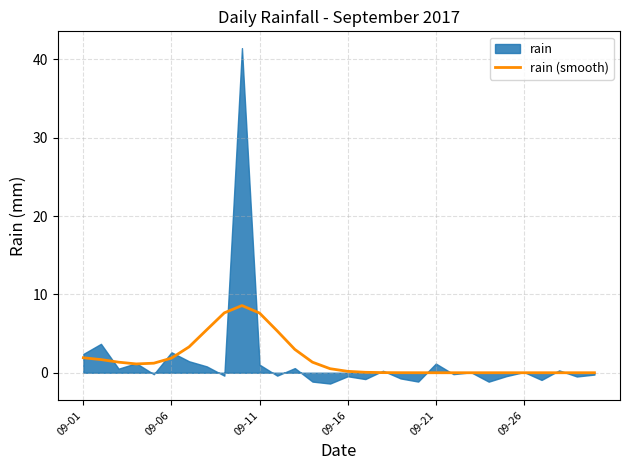

Which has a higher value, 09-01 or 18?

09-01